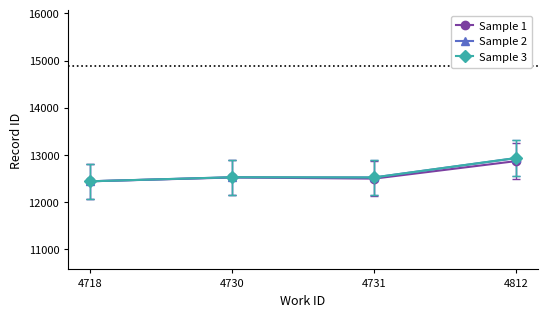

What is the value of the Sample 3 point at the 3rd from the left?

12525